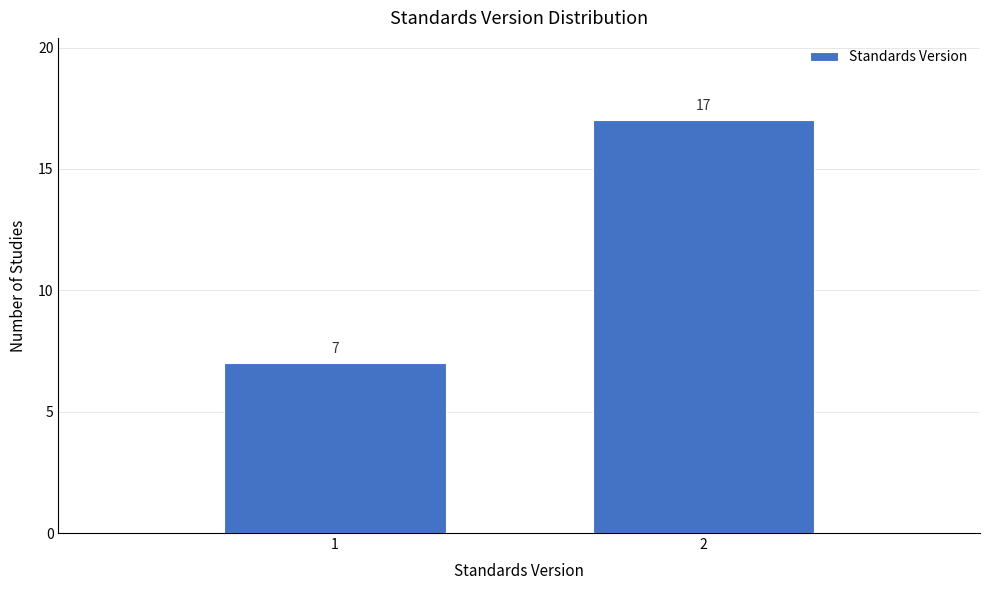

Reading left to right, what are all the values shown in this chart?

7	17